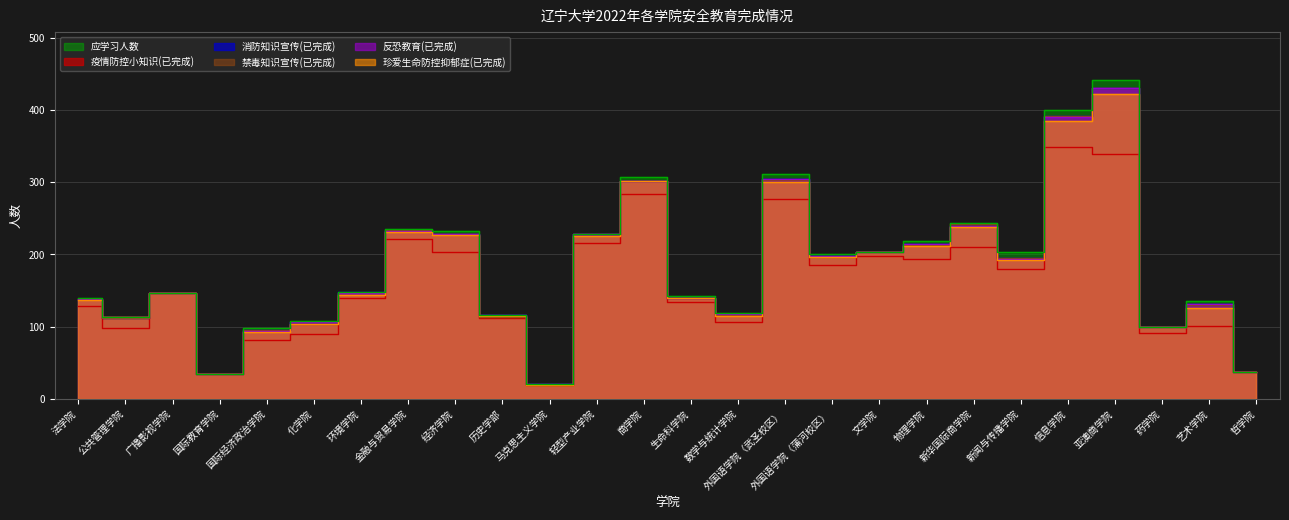

How many lines are shown in the chart?

6